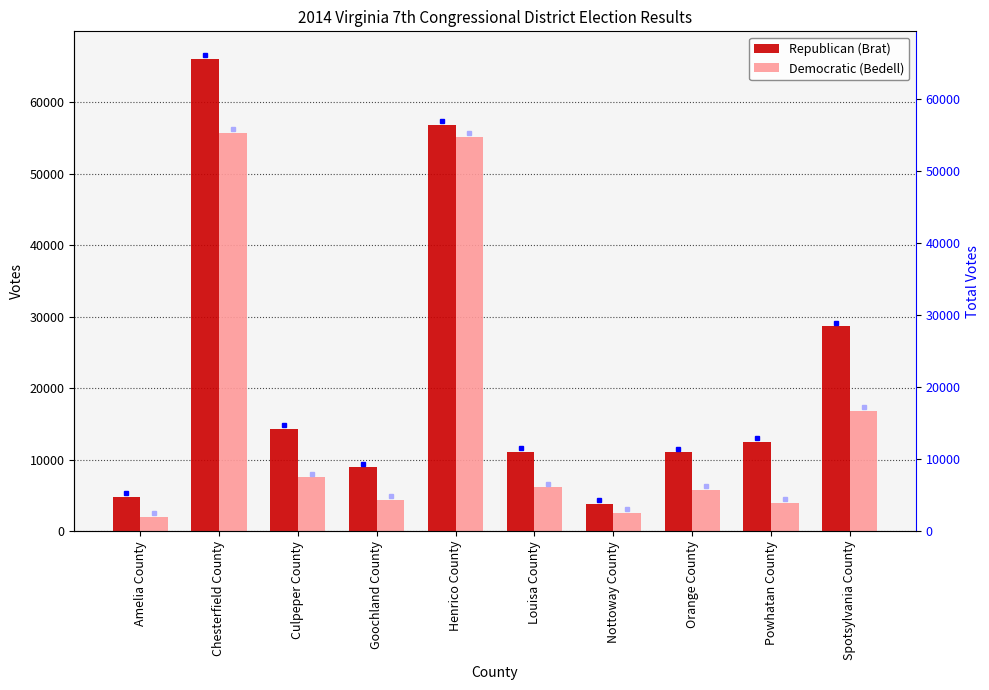

How many groups of bars are there?

10